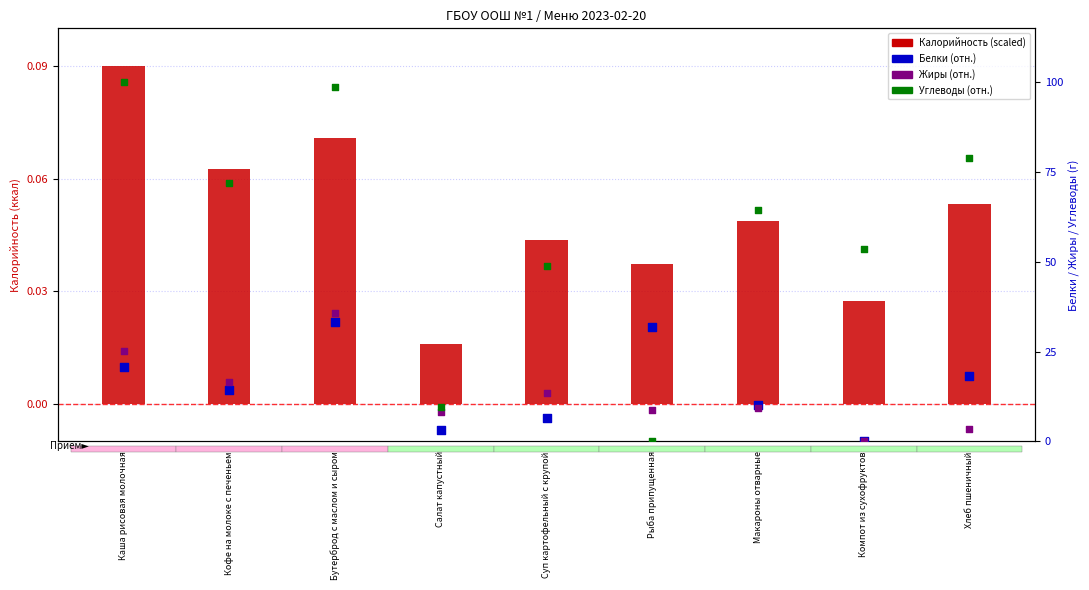

Which series contains the highest Y value?

Углеводы (отн.)